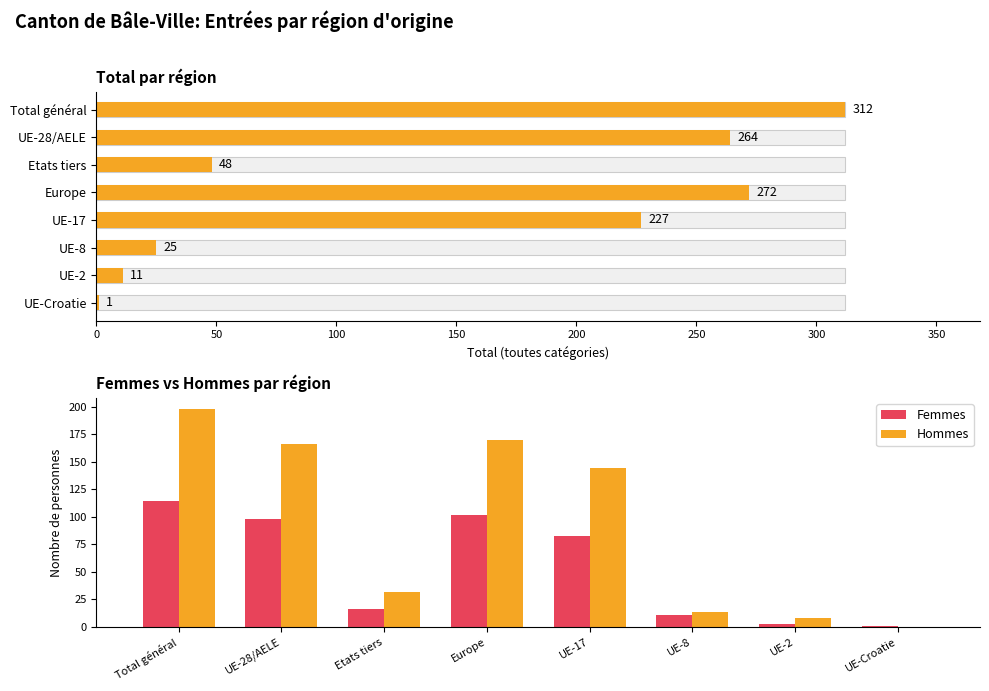

The value of Hommes at 0 is 97. True or false?

False